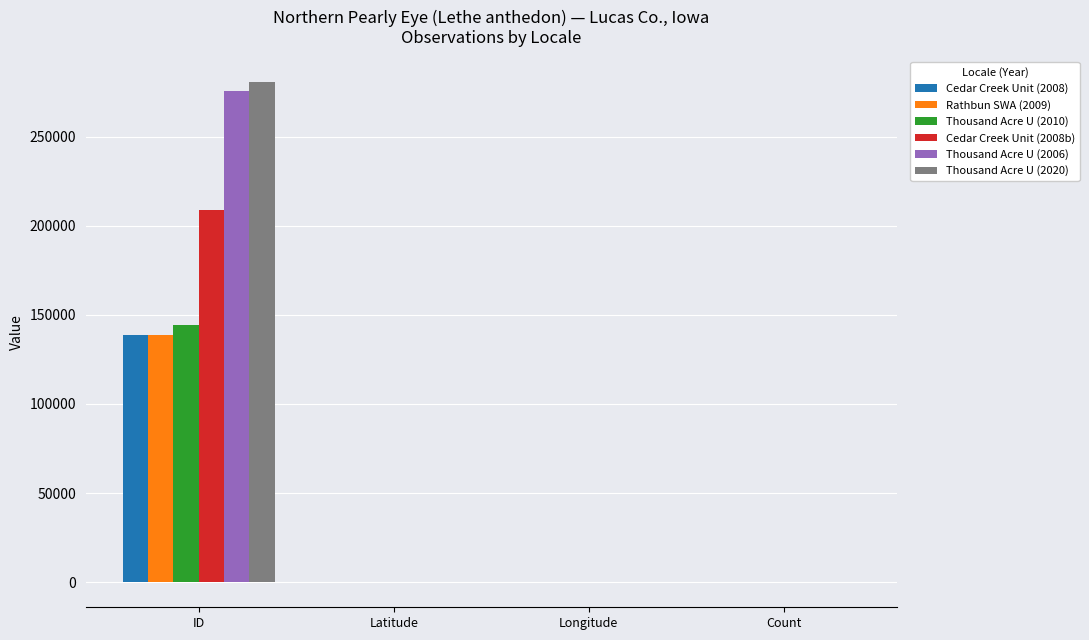

What is the total value across all series at ID?

1186288.0